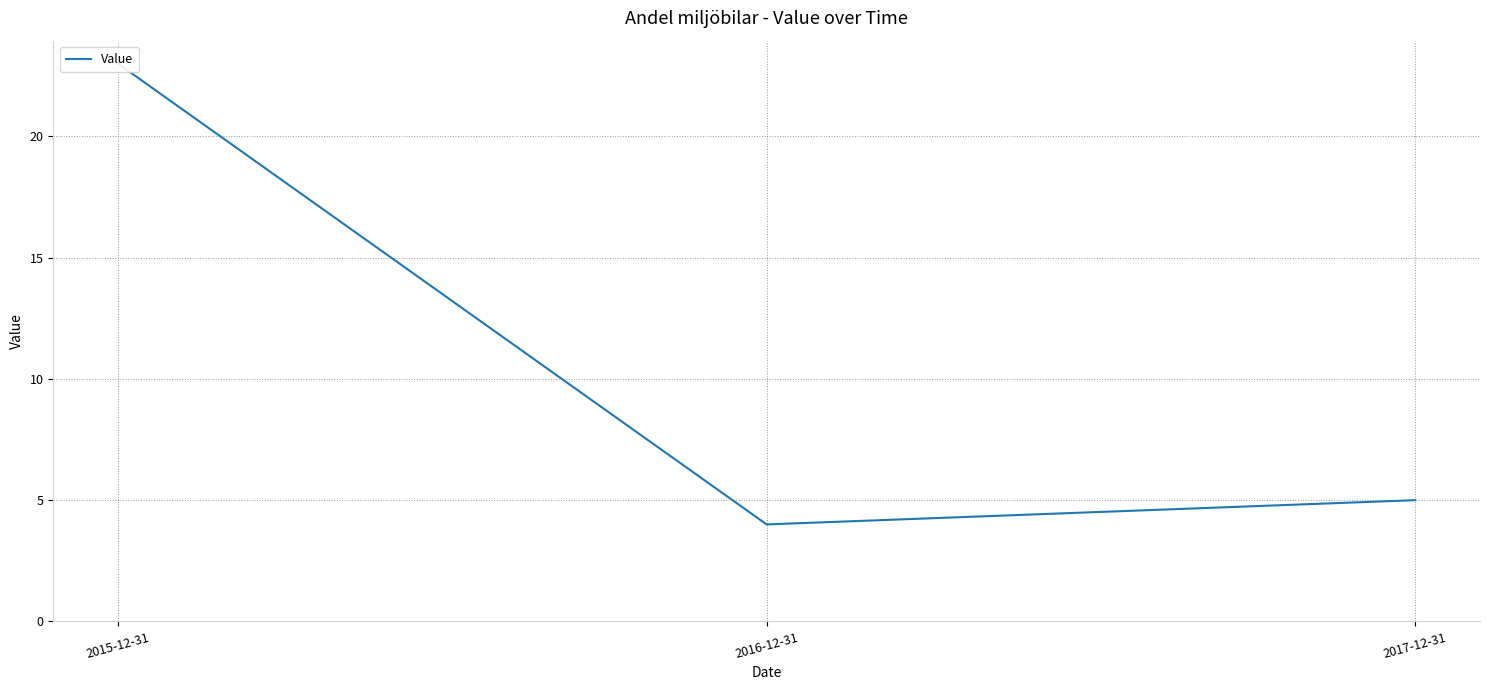

Reading left to right, list all the values displayed in this chart.

2015-12-31=23	2016-12-31=4	2017-12-31=5